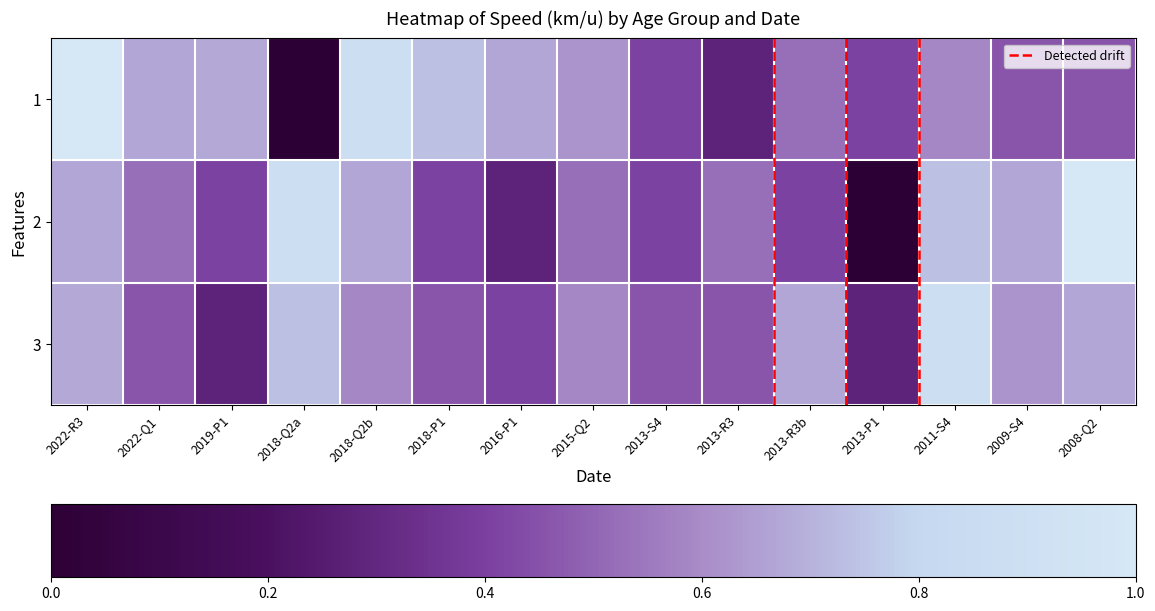

Rank the series by their maximum value, from lowest to highest.

3, 1, 2